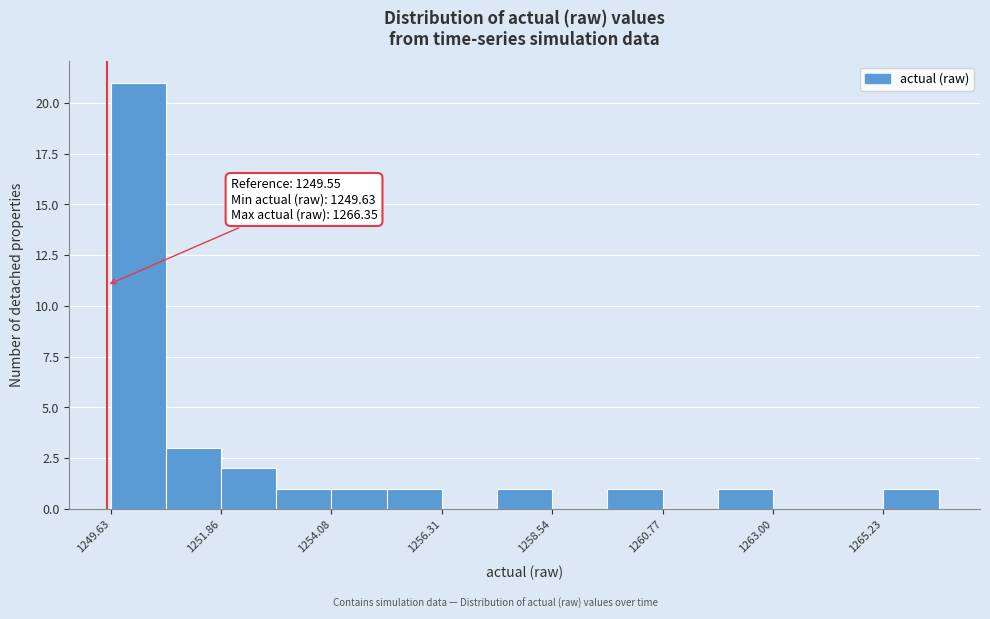

Around what value on the x-axis is the tallest bar? Give the approximate position of its centre, as read against the axis.

1250.0